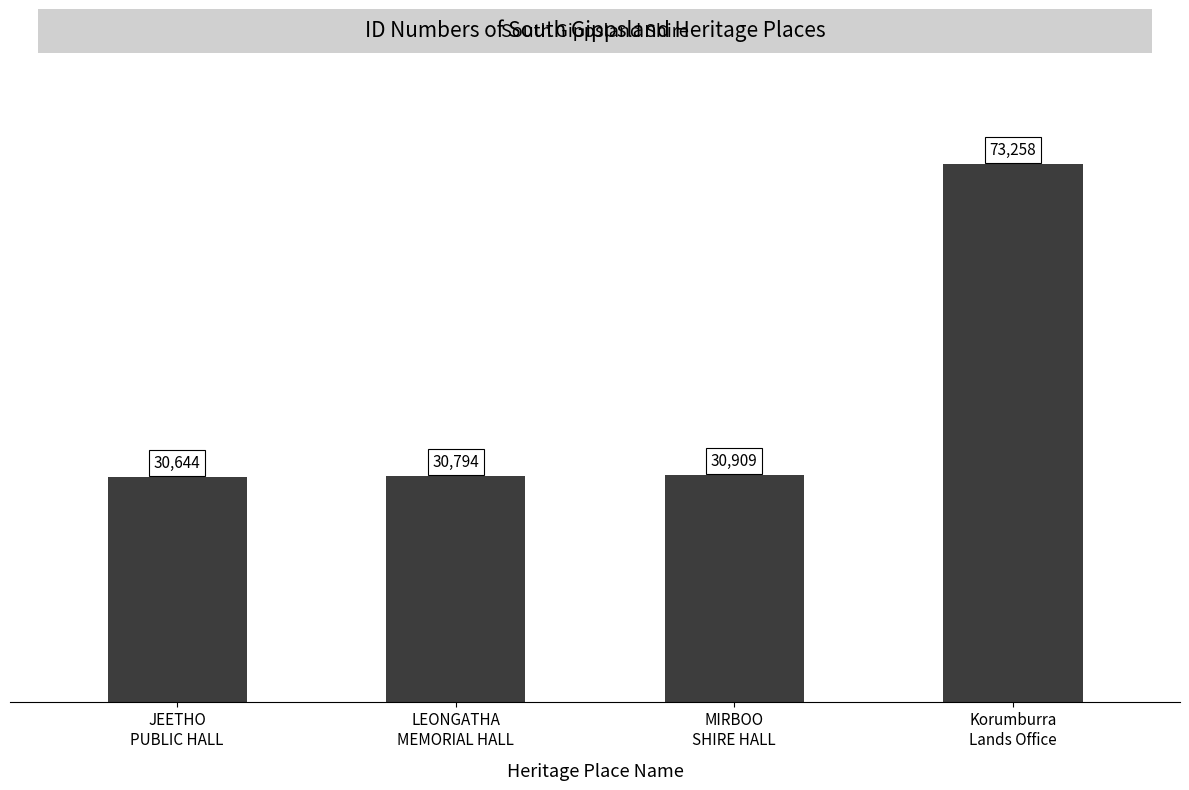

What is the greatest value displayed?

73258